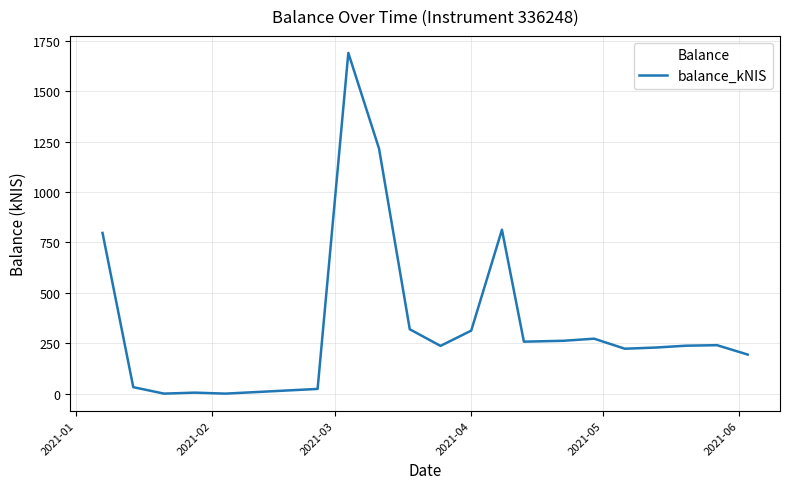

What is the difference between the maximum and minimum values?

1690.4